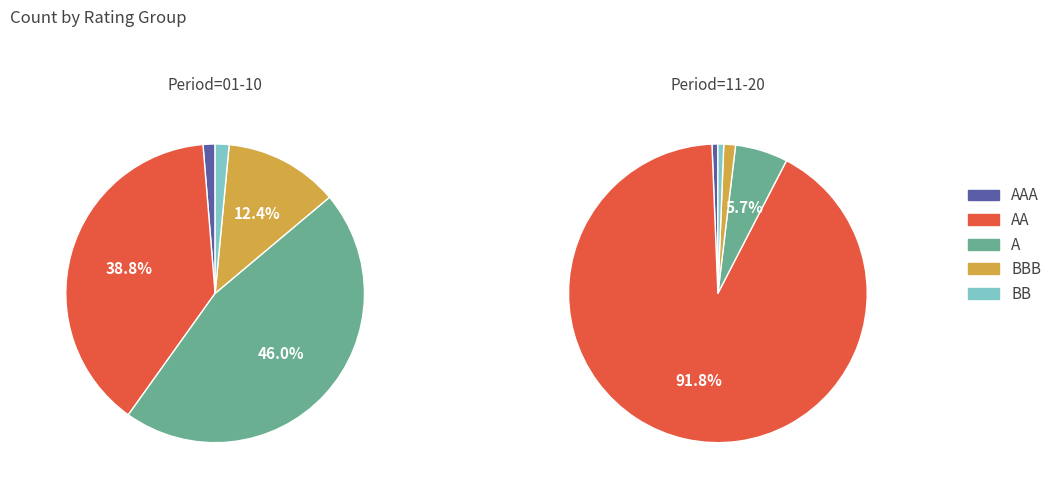

Is 7 the majority of the pie?

No